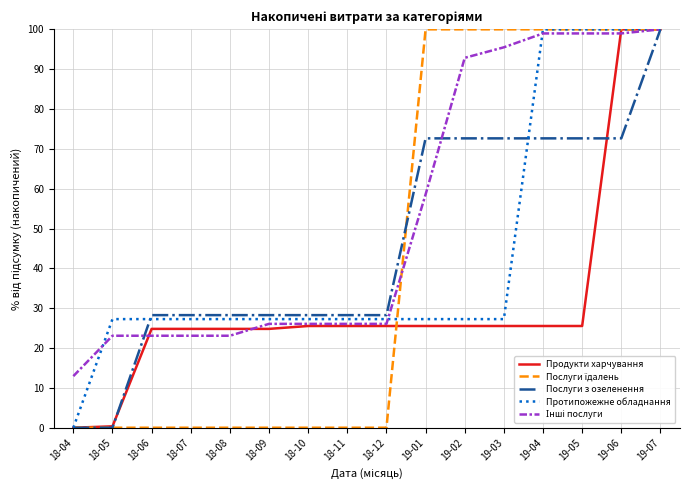

What is the spread (max minus min) of values at 19-01?

74.5